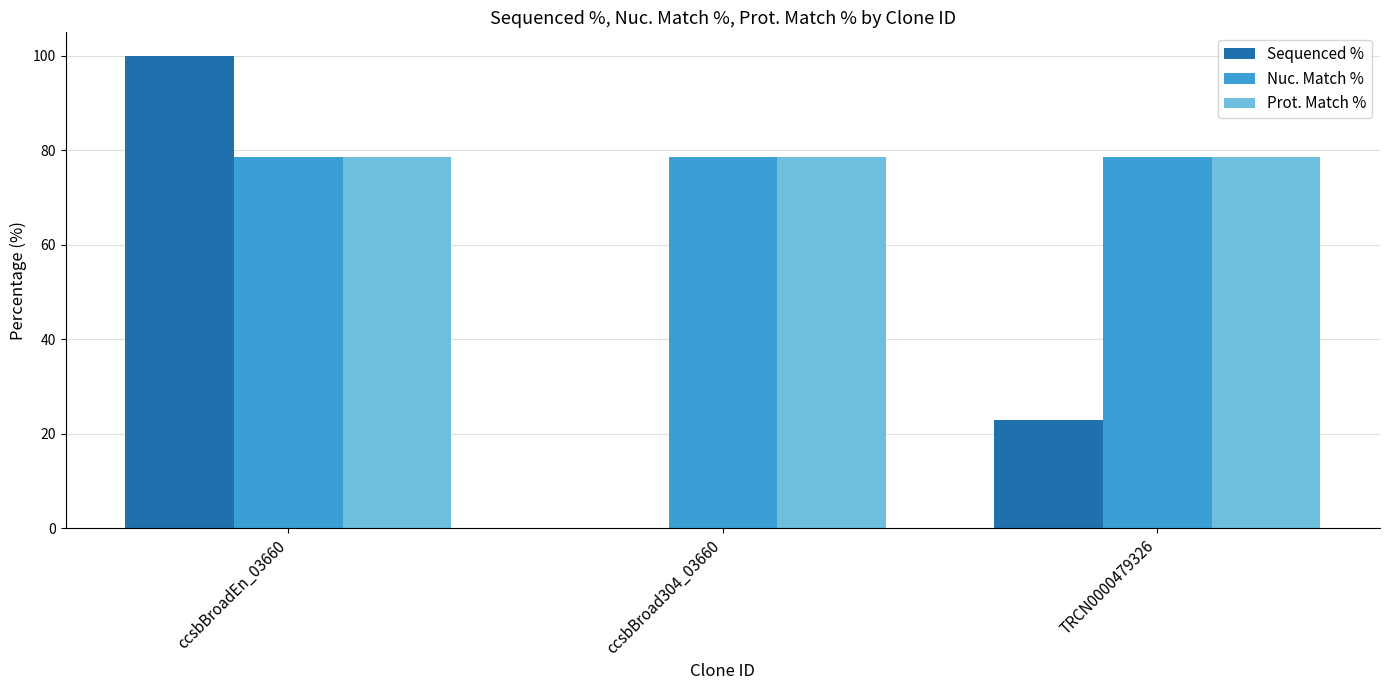

How many data points does each series have?

3